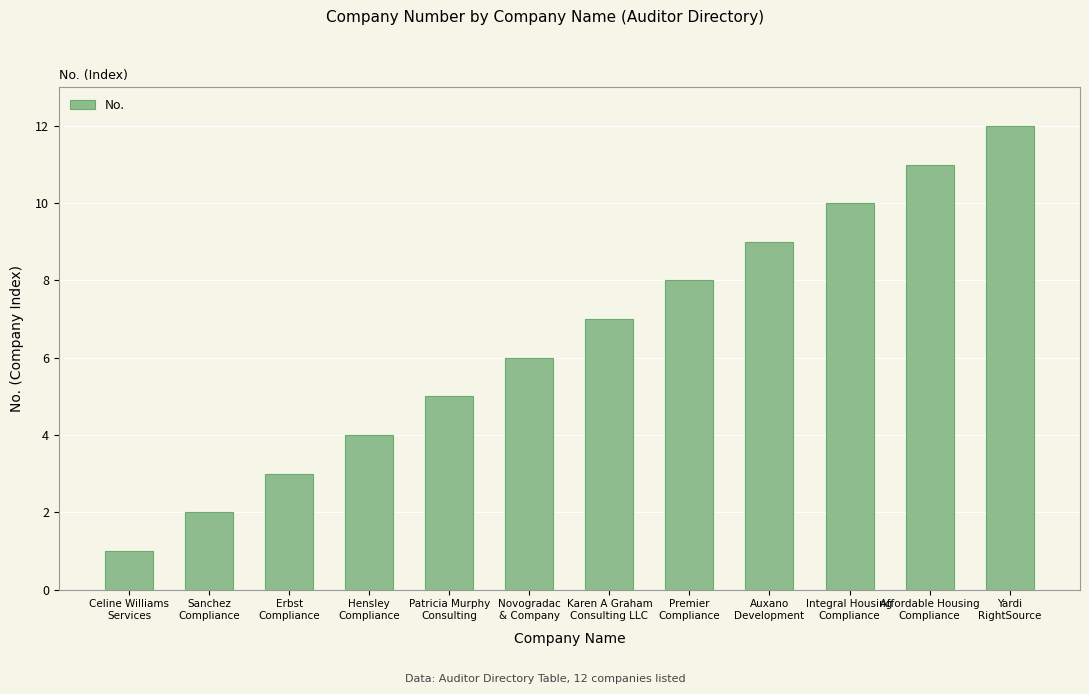

What is the smallest value displayed?

1